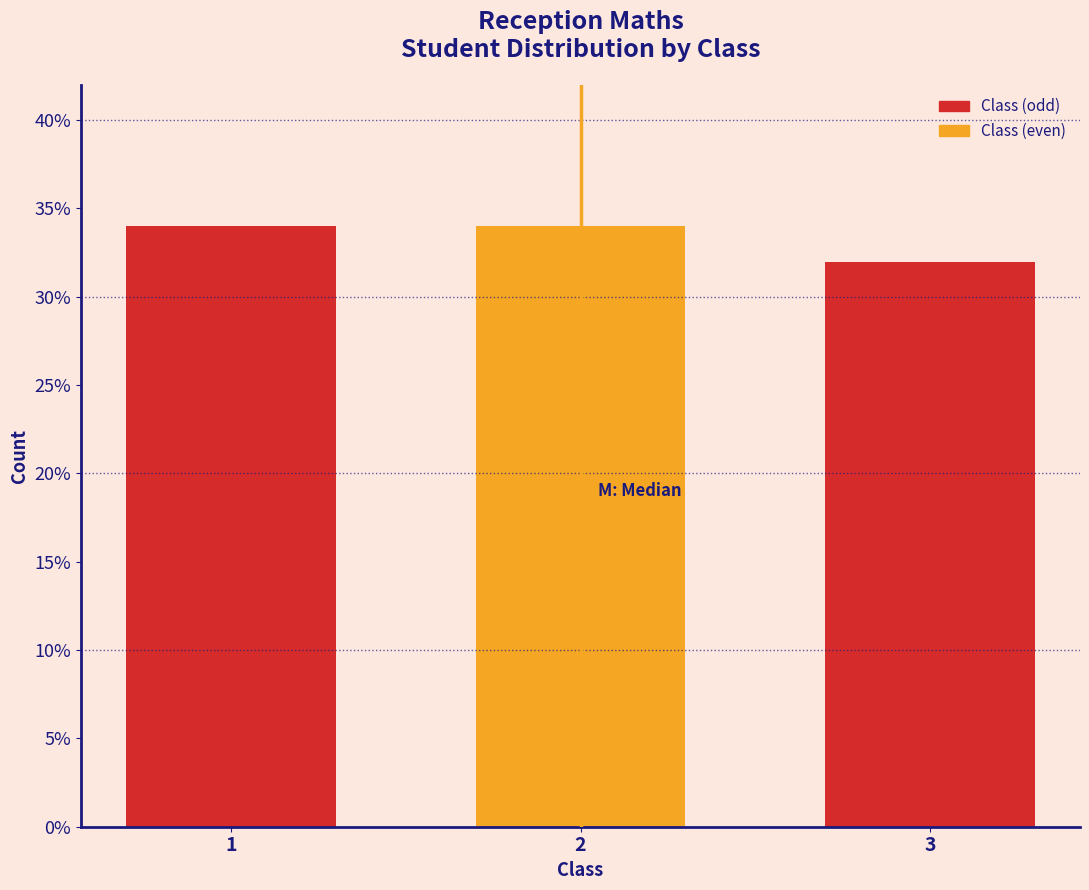

Does the chart contain any negative values?

No